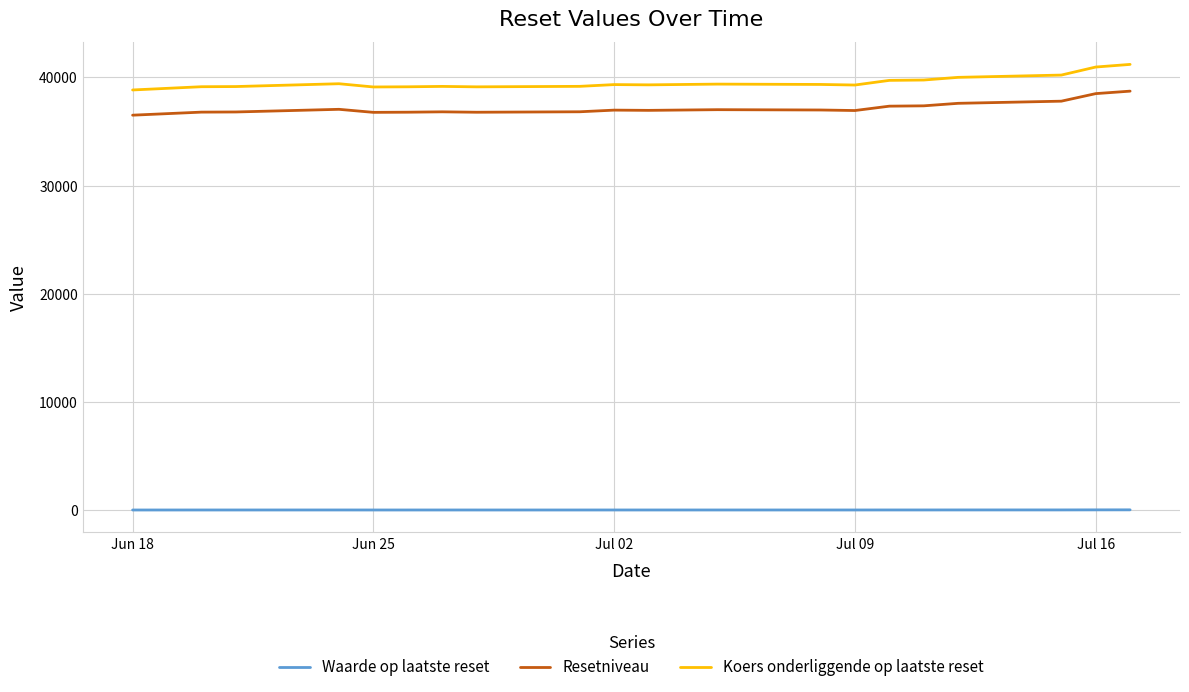

What is the difference between the maximum and second lowest values in the Koers onderliggende op laatste reset series?

2085.9